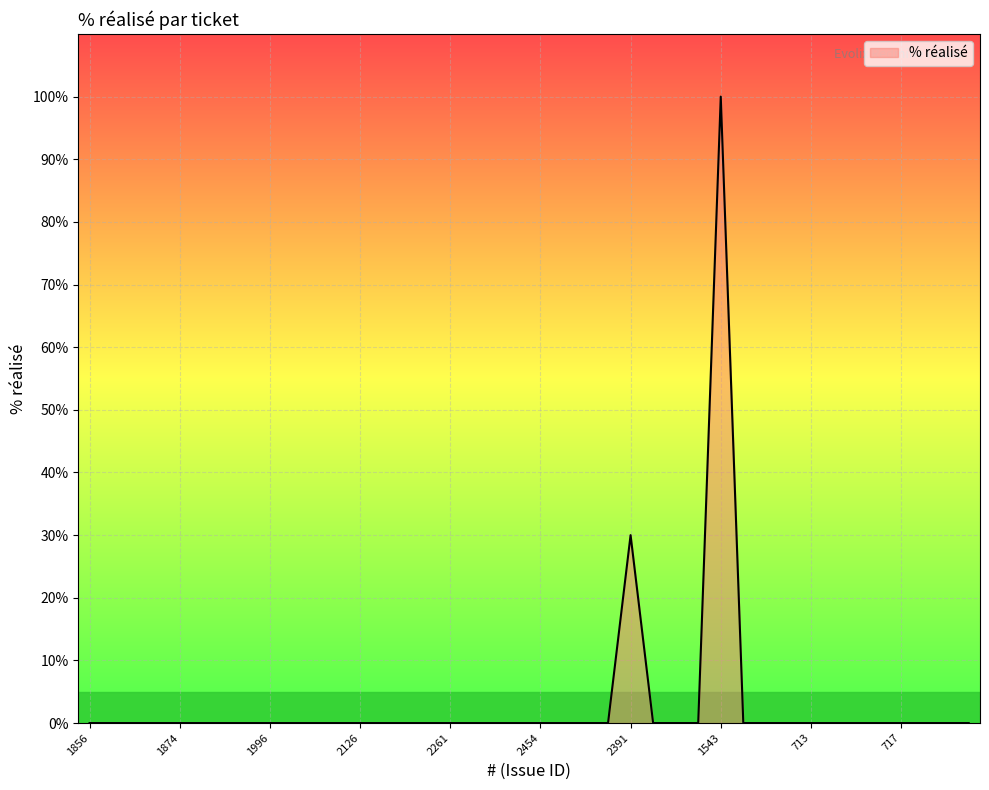

How many lines are shown in the chart?

1